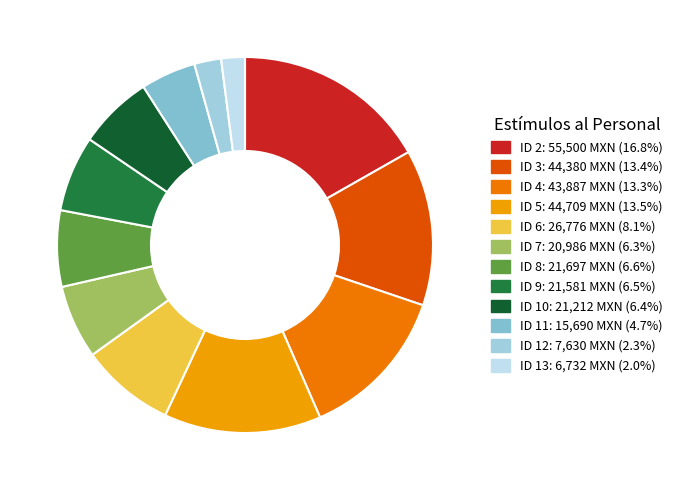

Is ID 2 the majority of the pie?

No